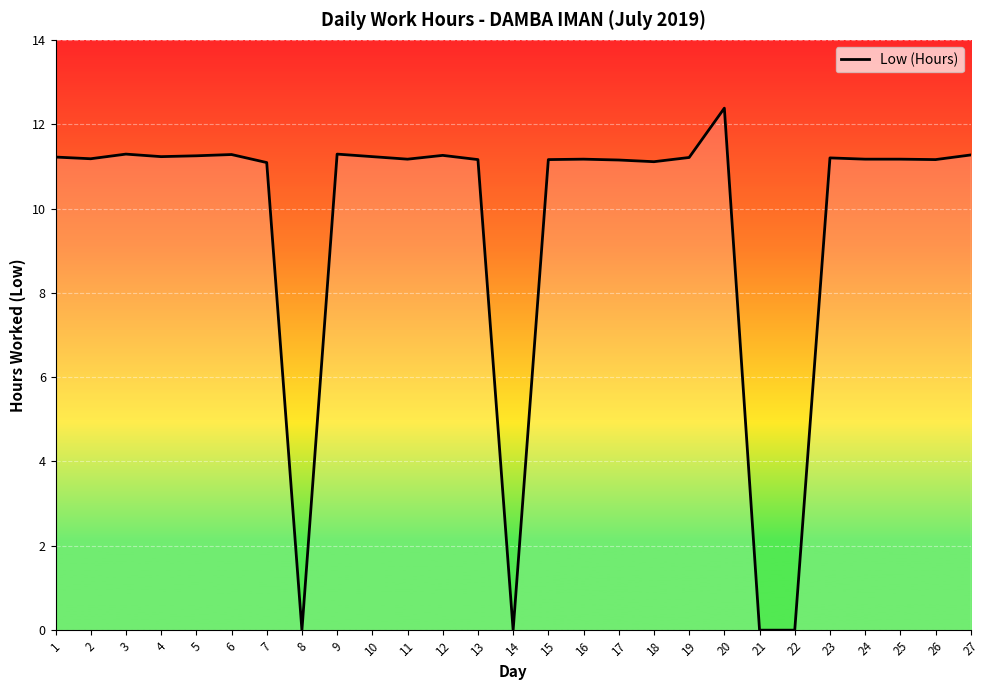

How many distinct data groups are displayed?

1